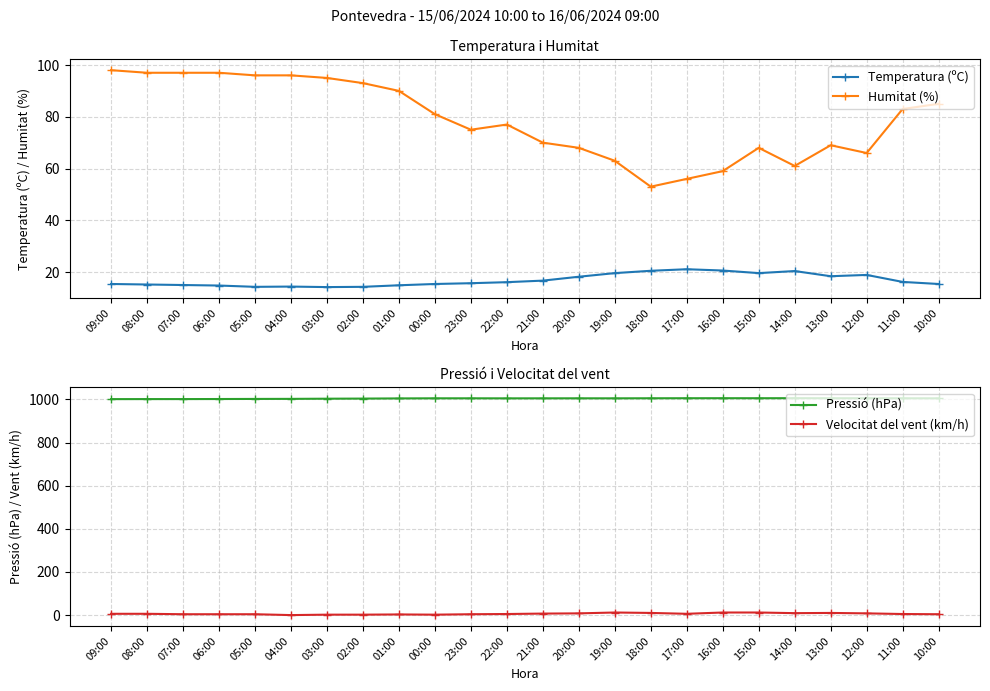

Where is the first local maximum for Pressió (hPa)?

20:00